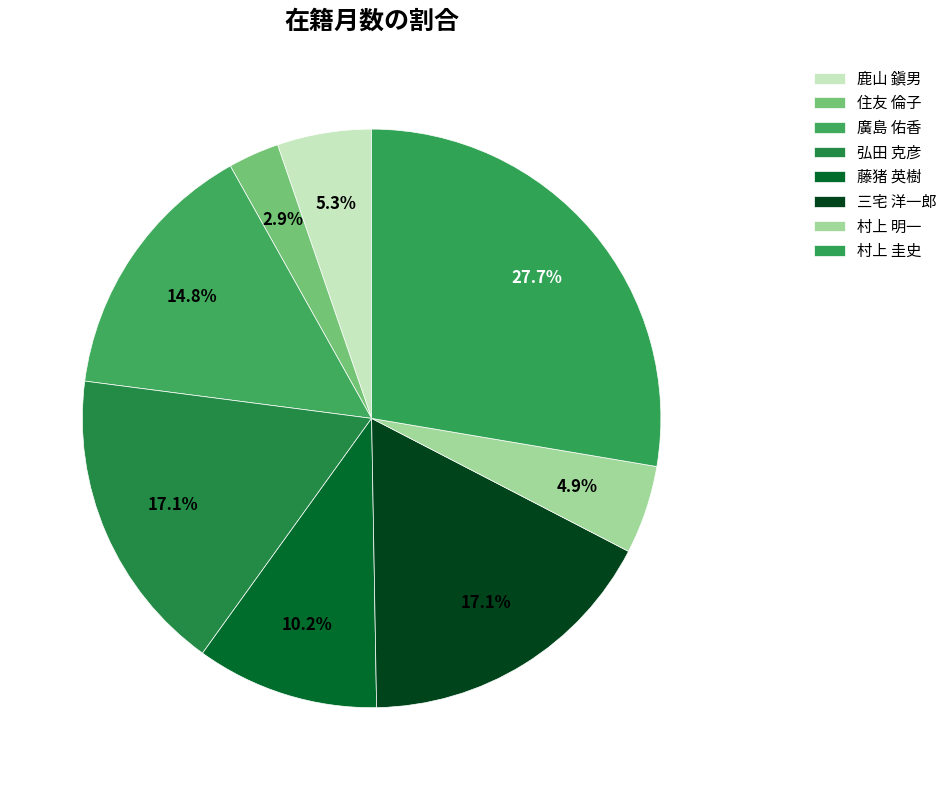

What percentage is the 廣島 佑香 slice, to the nearest percent?

15%